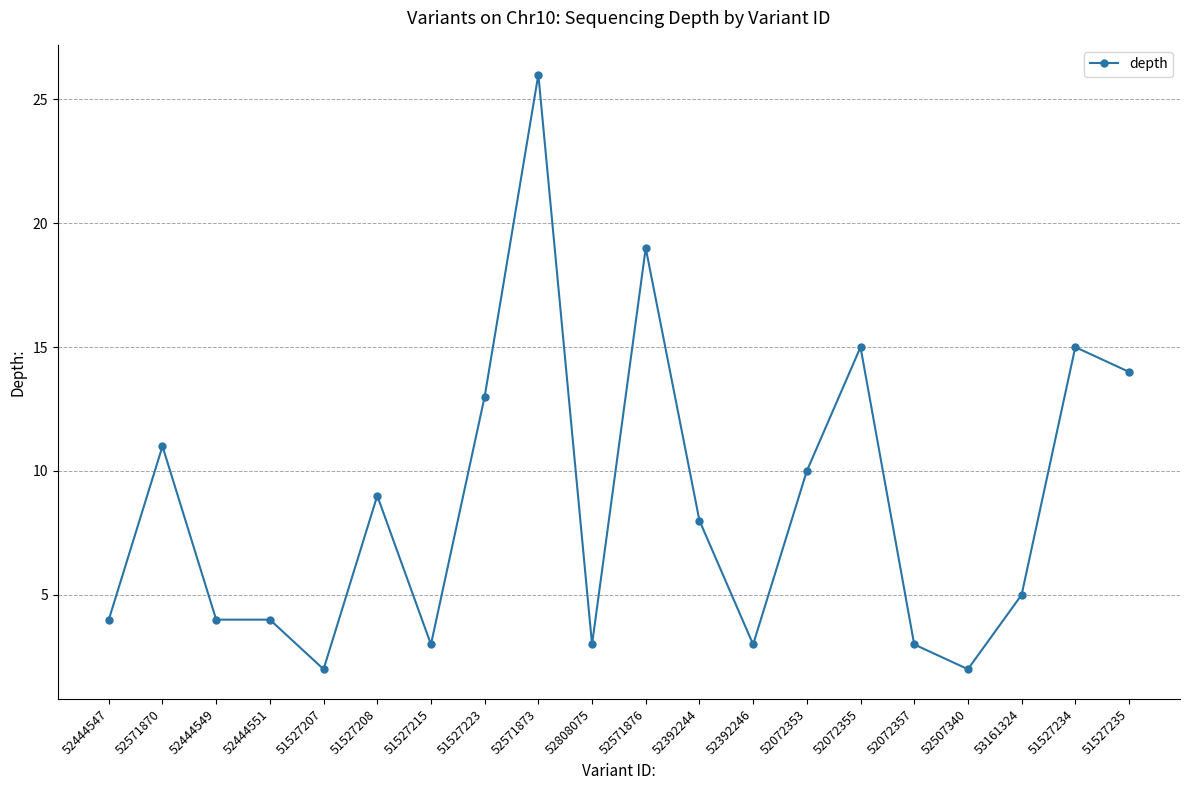

At which category does the chart reach its peak across all series?

52571873